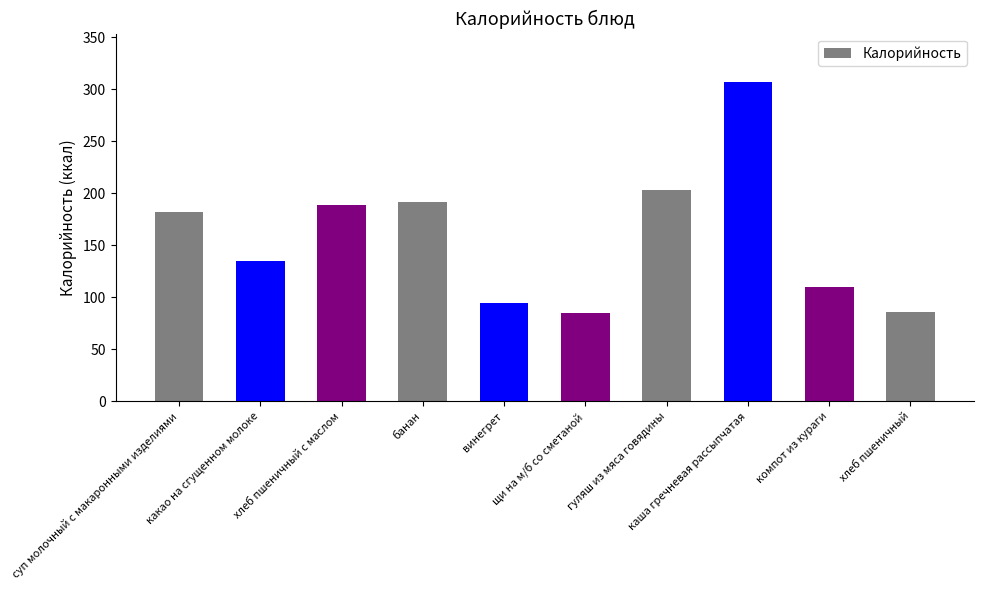

True or false: the data shows 46.2 at хлеб пшеничный.

False